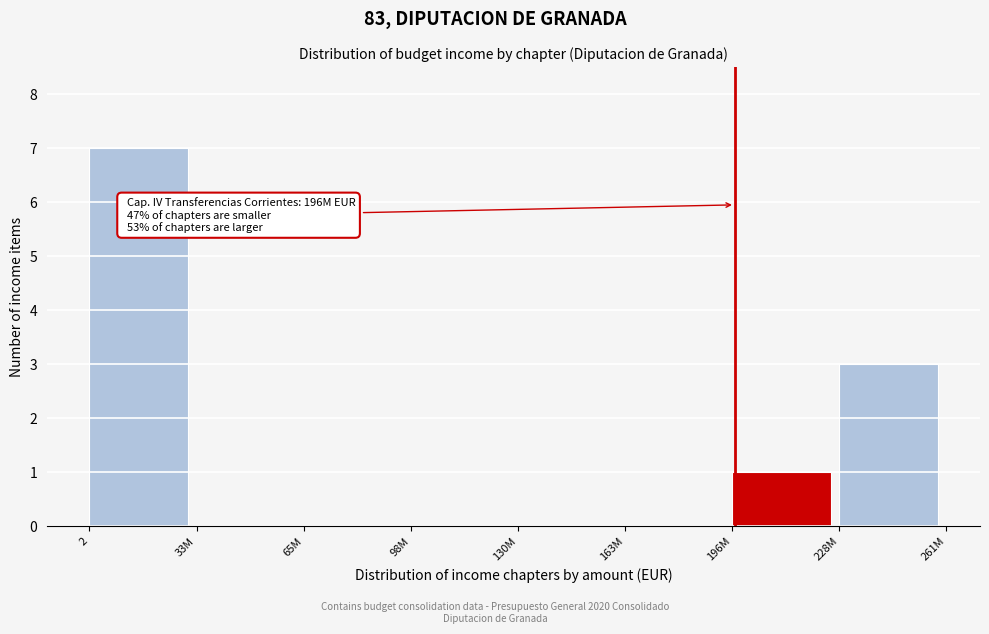

Reading left to right, what are all the values shown in this chart?

2=7	33M=0	65M=0	98M=0	130M=0	163M=0	196M=1	228M=3